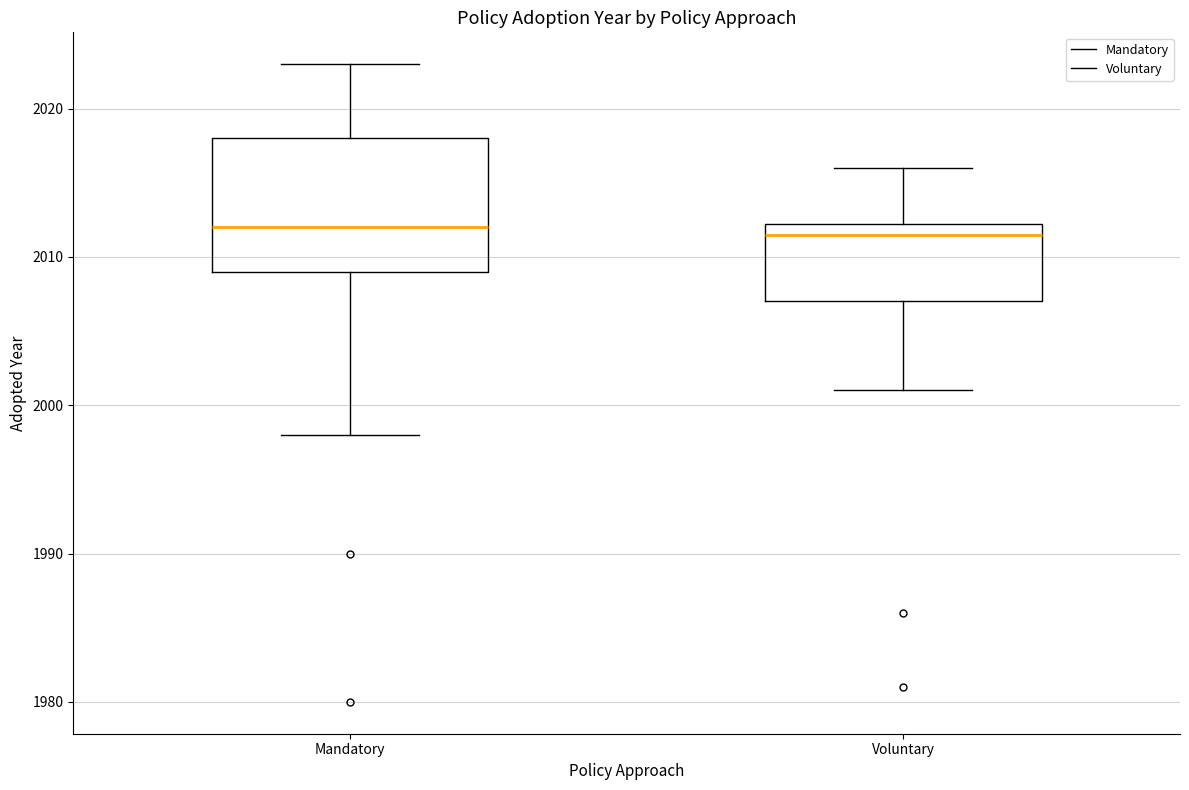

Where does the lower whisker of the box for Mandatory end on the y-axis? The values are not printed on the chart, so give them approximately, as read against the axis.

1998